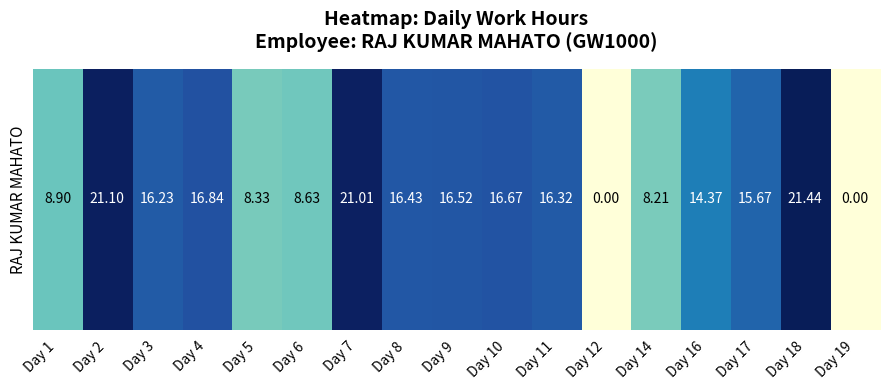

Rank the categories by value from highest to lowest.

Day 18, Day 2, Day 7, Day 4, Day 10, Day 9, Day 8, Day 11, Day 3, Day 17, Day 16, Day 1, Day 6, Day 5, Day 14, Day 12, Day 19